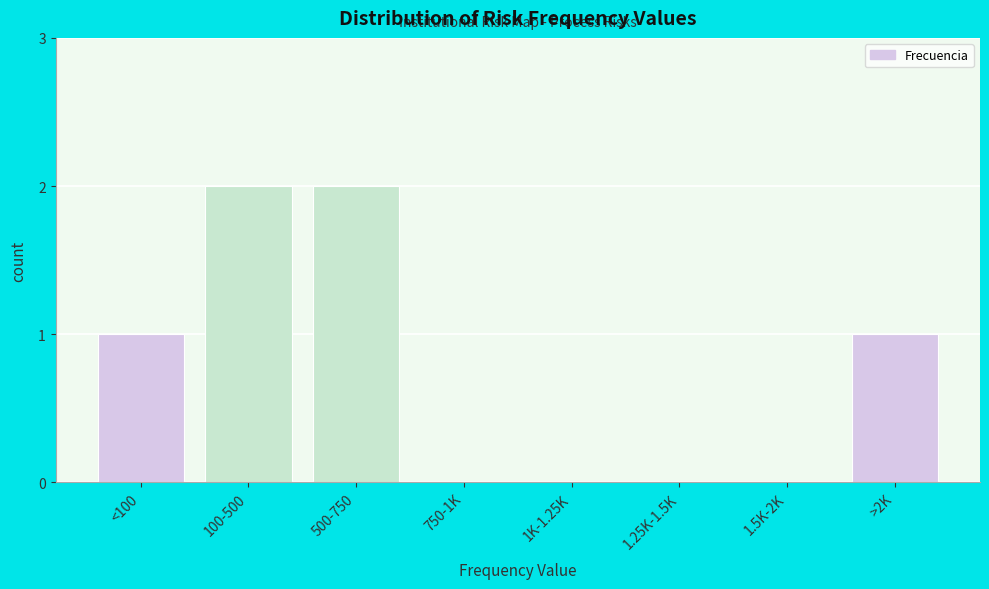

Reading left to right, transcribe all the data shown in this chart.

<100=1	100-500=2	500-750=2	750-1K=0	1K-1.25K=0	1.25K-1.5K=0	1.5K-2K=0	>2K=1